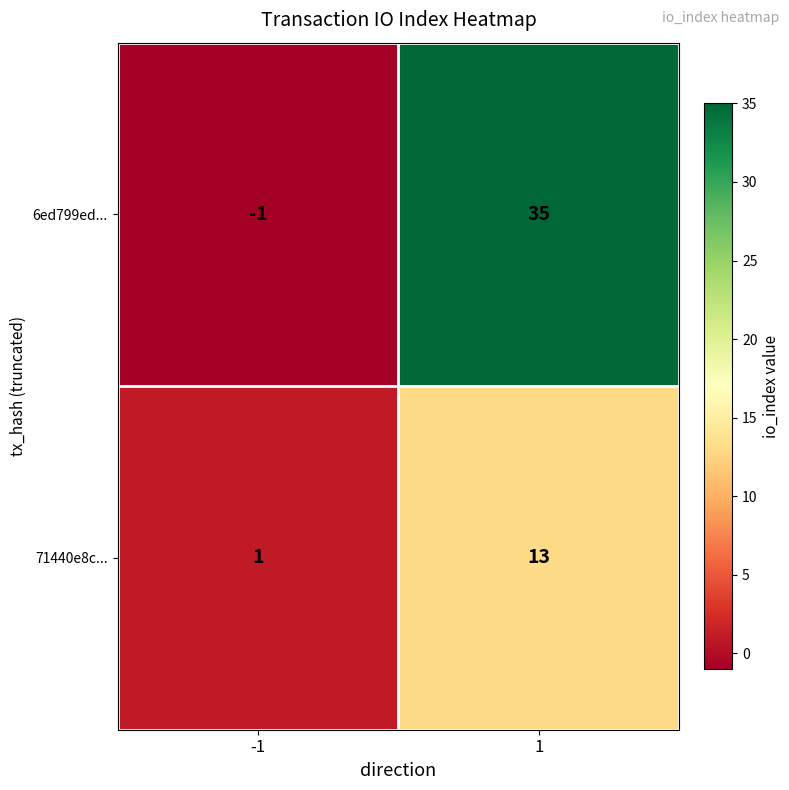

Between -1 and 1, which series saw the biggest shift?

6ed799ed...